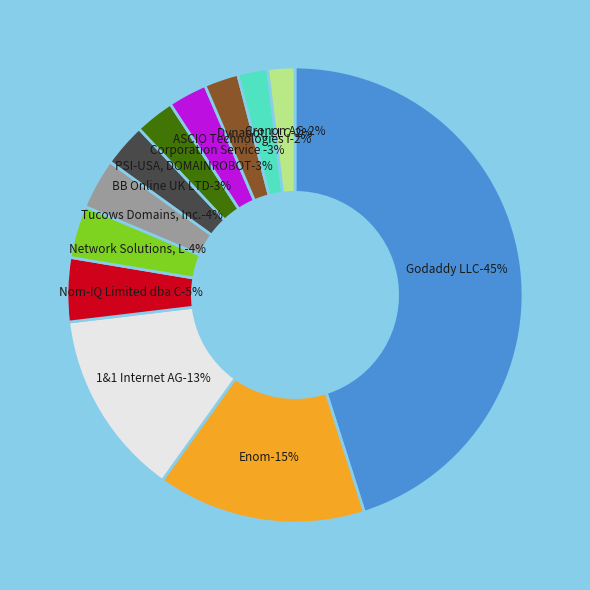

Is there any slice that represents more than half of the pie?

No